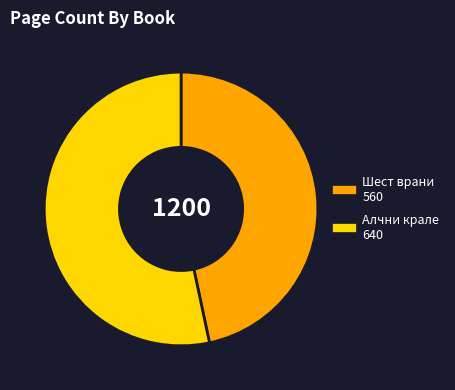

Is there a majority slice in this chart?

Yes